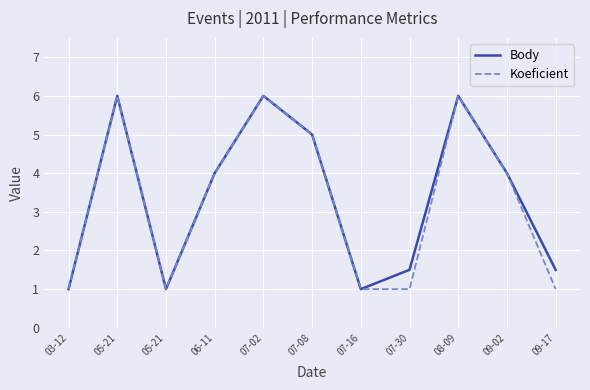

The Koeficient series shows 1.7 at 07-30. True or false?

False